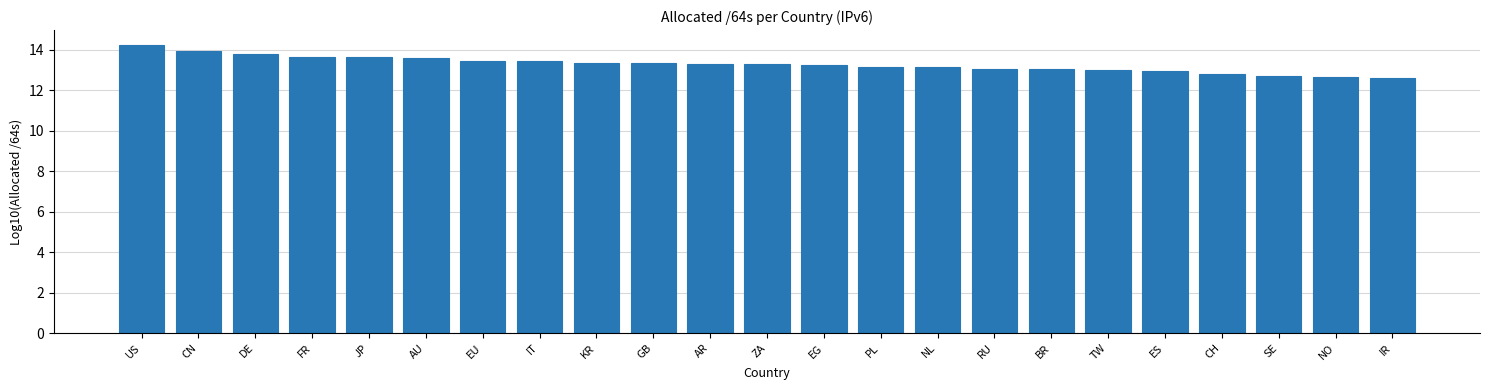

What is the smallest value displayed?

12.6